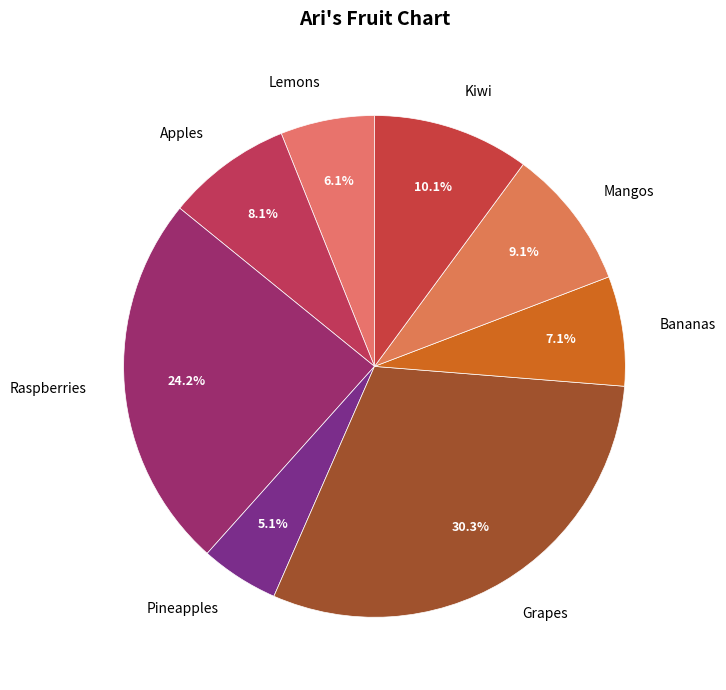

To the nearest percent, what is the average slice percentage?

12%